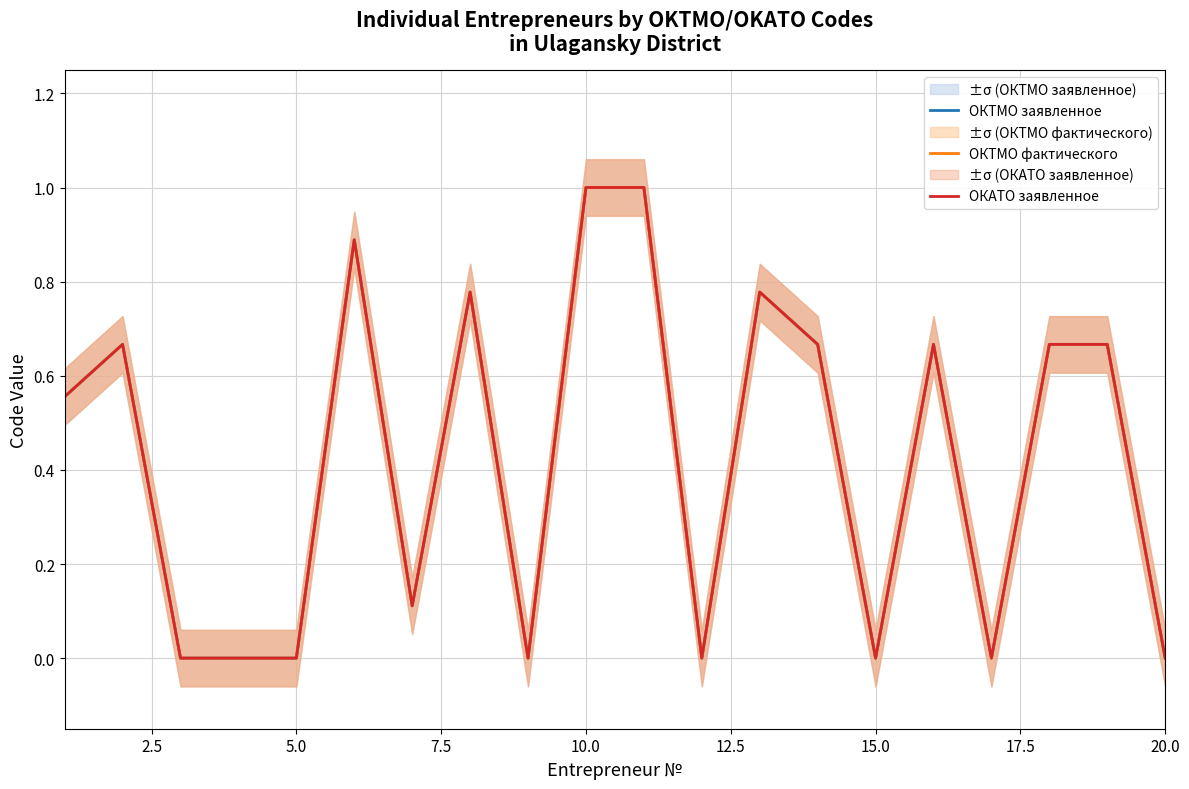

In ОКАТО заявленное, how many points are higher than both neighbors (excluding endpoints)?

5